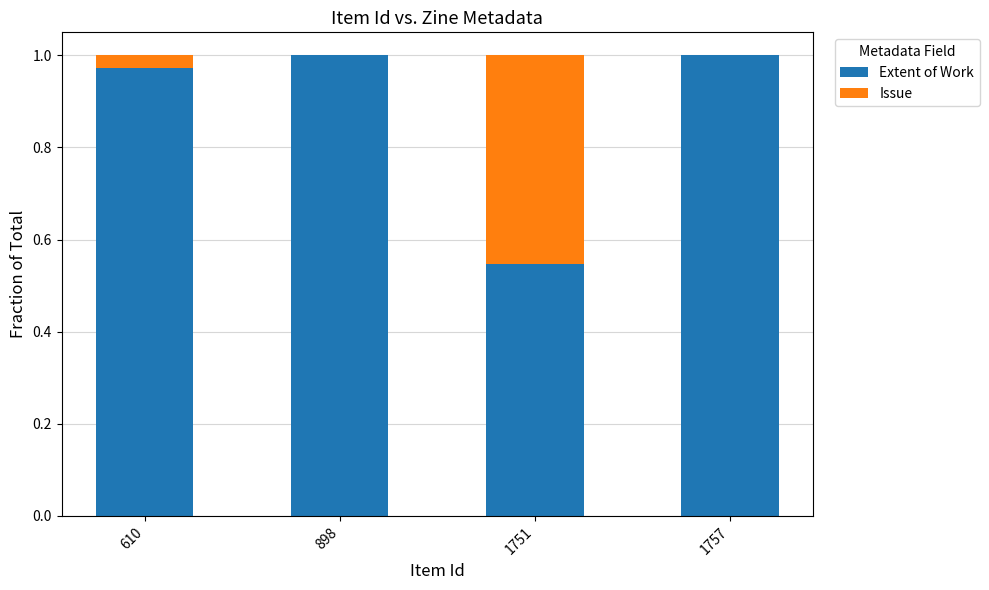

What is the sum of the Extent of Work values at 1751 and 898?

1.5